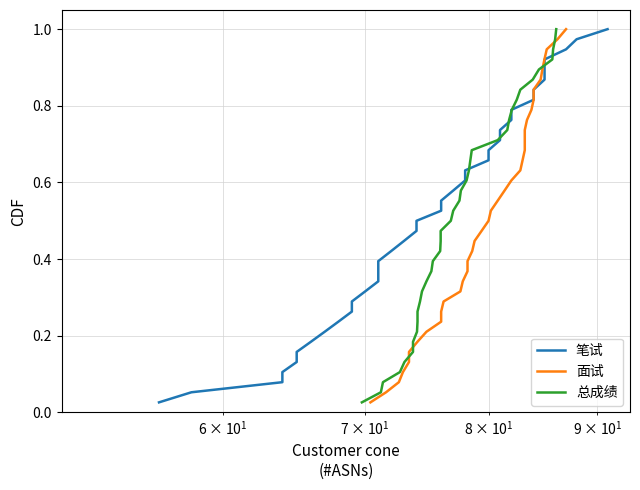

Which series has the largest total across all categories?

笔试